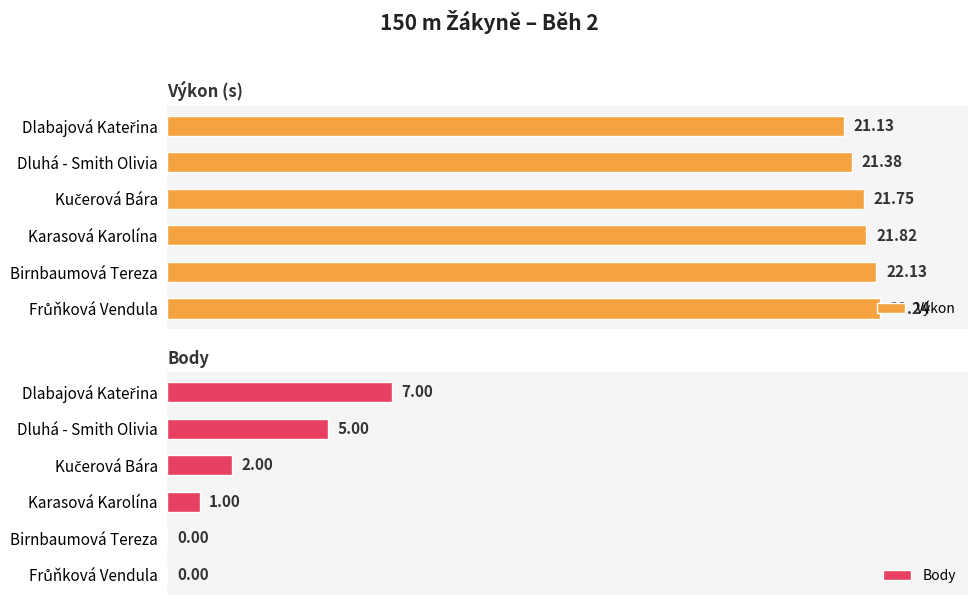

The value of Body at Dlabajová Kateřina is 7.0. True or false?

True